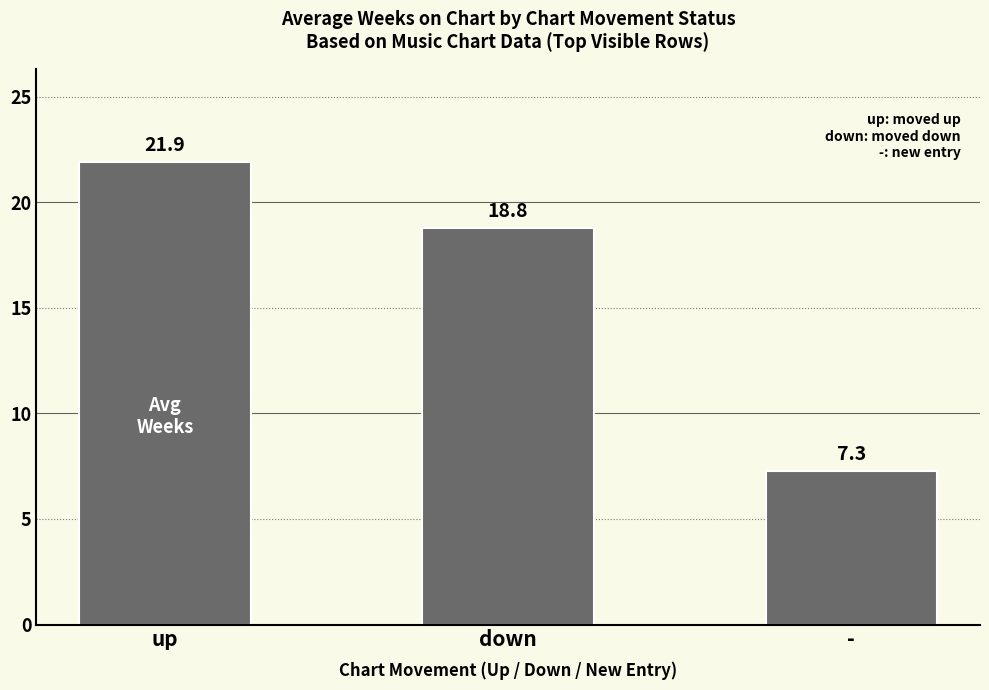

What is the value of the 1st bar from the left?

21.9